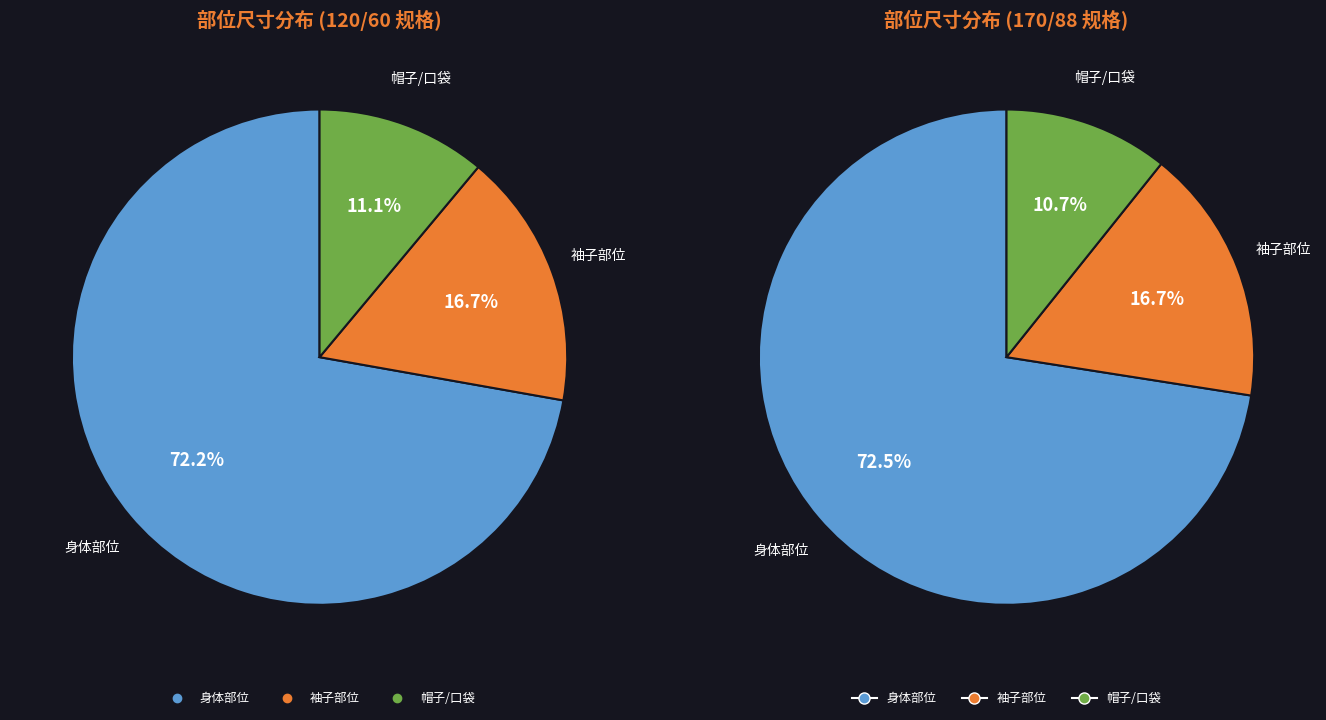

Is 帽高 the majority of the pie?

No